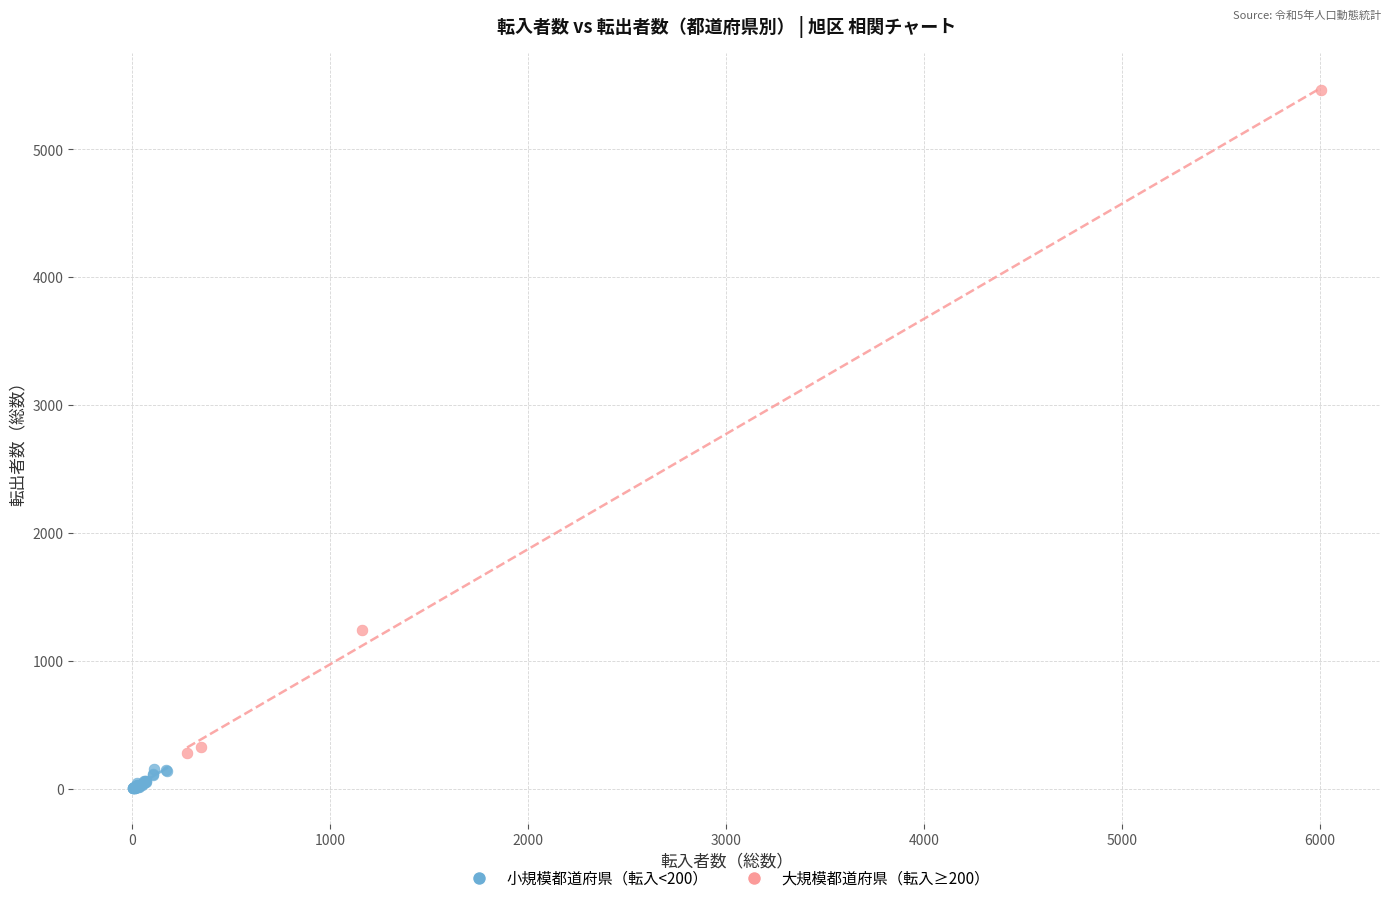

Which series reaches the minimum Y coordinate?

小規模都道府県（転入<200）